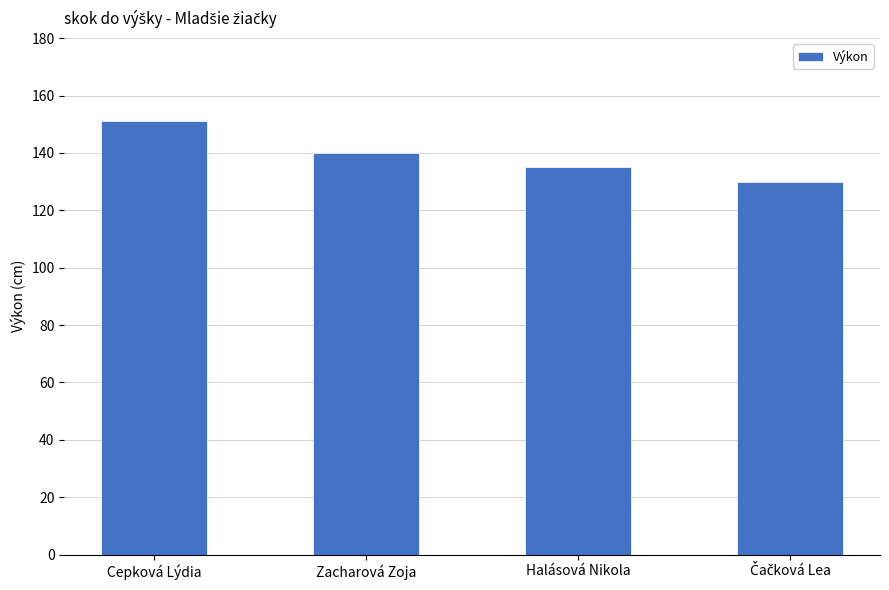

What is the label of the 3rd bar from the right?

Zacharová Zoja